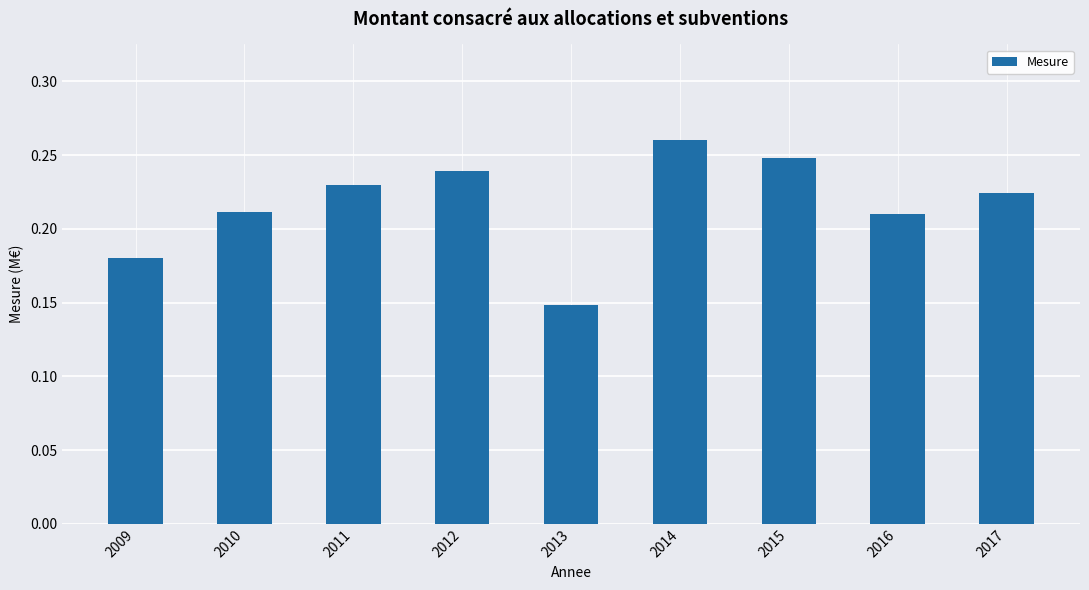

What is the sum of the values at 2011 and 2010?

0.4